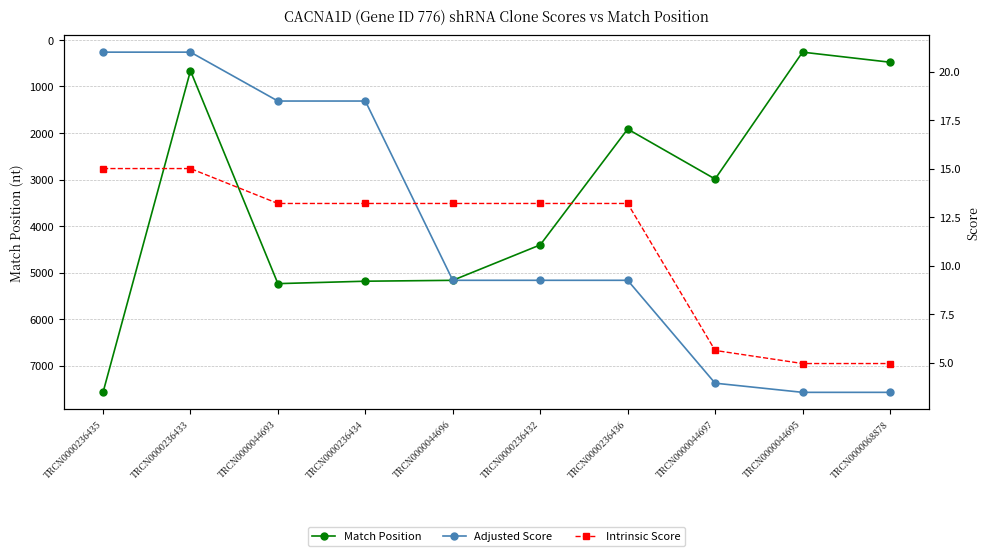

Reading left to right, list all the values displayed in this chart.

Match Position: TRCN0000236435=7570.0	TRCN0000236433=663.0	TRCN0000044693=5235.0	TRCN0000236434=5183.0	TRCN0000044696=5164.0	TRCN0000236432=4403.0	TRCN0000236436=1915.0	TRCN0000044697=2988.0	TRCN0000044695=263.0	TRCN0000068878=479.0
Adjusted Score: TRCN0000236435=21.0	TRCN0000236433=21.0	TRCN0000044693=18.5	TRCN0000236434=18.5	TRCN0000044696=9.2	TRCN0000236432=9.2	TRCN0000236436=9.2	TRCN0000044697=3.9	TRCN0000044695=3.5	TRCN0000068878=3.5
Intrinsic Score: TRCN0000236435=15.0	TRCN0000236433=15.0	TRCN0000044693=13.2	TRCN0000236434=13.2	TRCN0000044696=13.2	TRCN0000236432=13.2	TRCN0000236436=13.2	TRCN0000044697=5.6	TRCN0000044695=5.0	TRCN0000068878=5.0